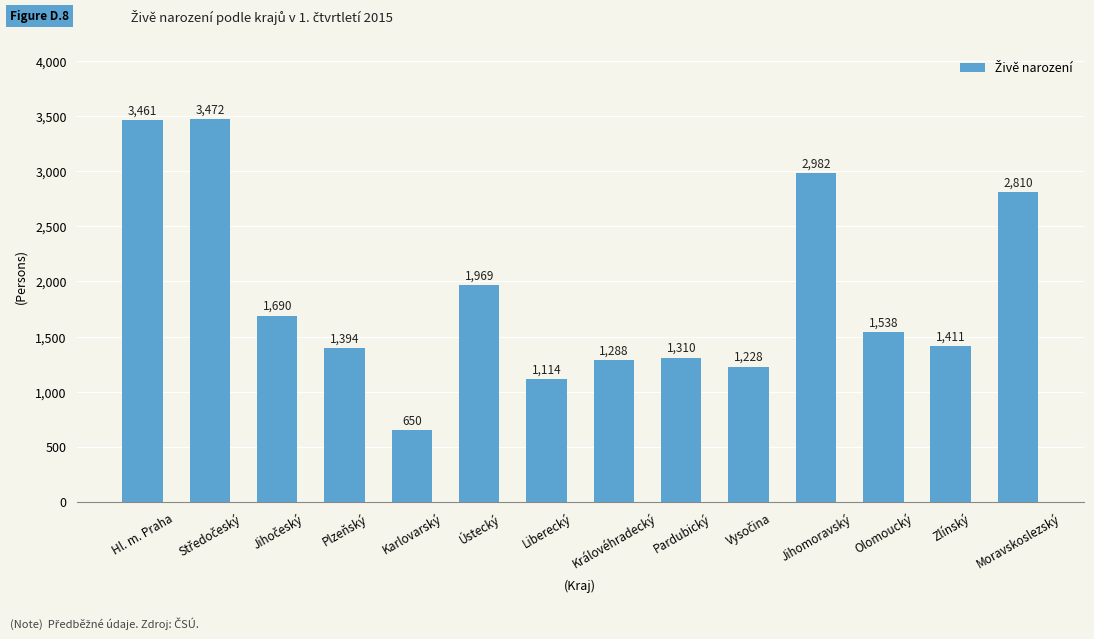

Are the bars horizontal?

No